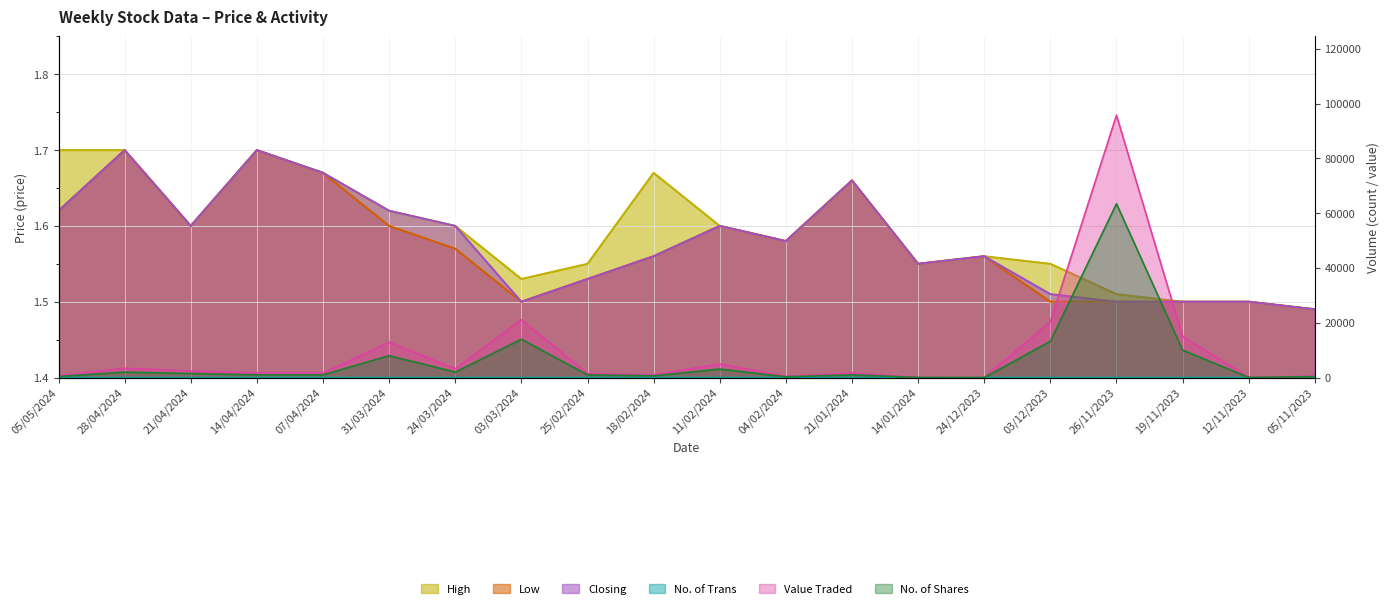

True or false: No. of Shares and Value Traded cross at least once.

False